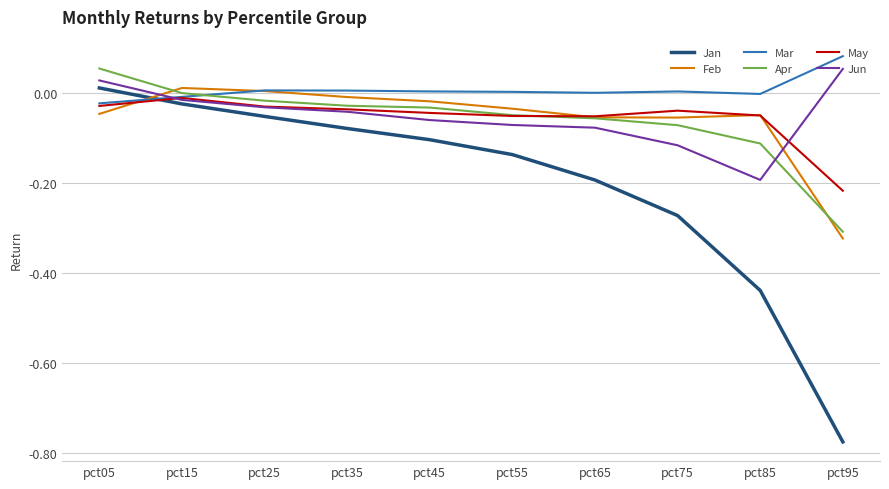

Is the value of Jan at pct25 greater than the value of May at pct15?

No